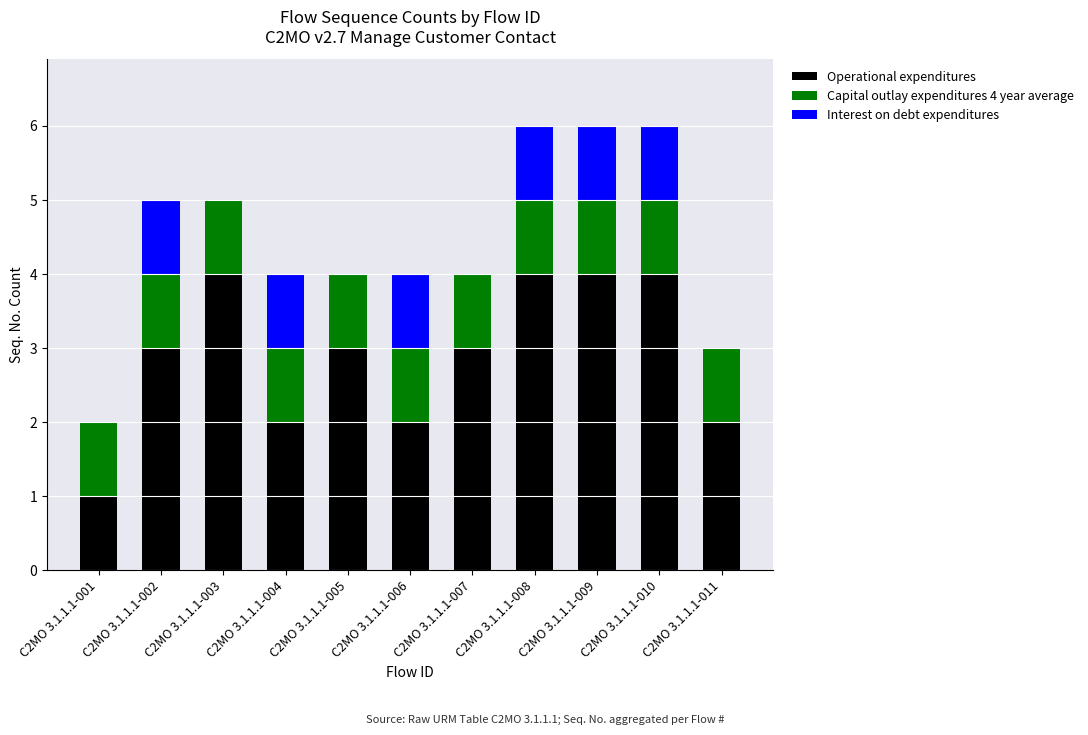

The Operational expenditures series shows 4 at C2MO 3.1.1.1-009. True or false?

True